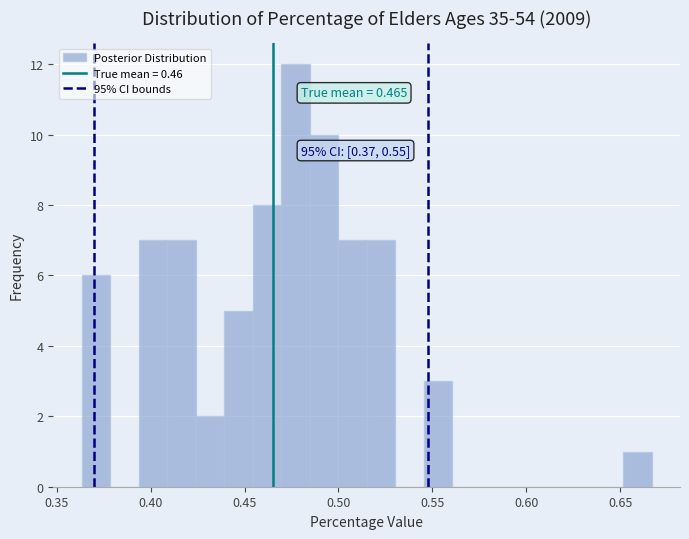

Around what value on the x-axis is the tallest bar? Give the approximate position of its centre, as read against the axis.

0.475